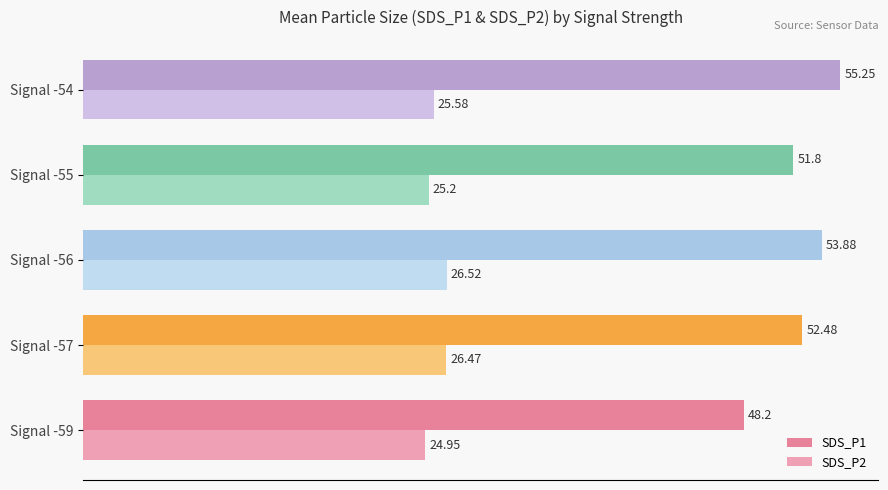

What is the spread (max minus min) of values at Signal -54?

29.7